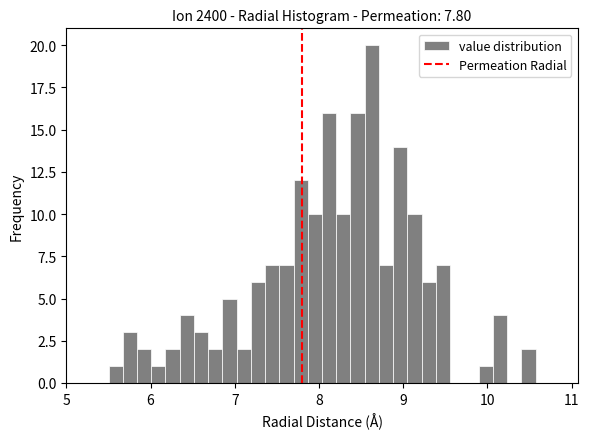

Around what value on the x-axis is the tallest bar? Give the approximate position of its centre, as read against the axis.

8.6